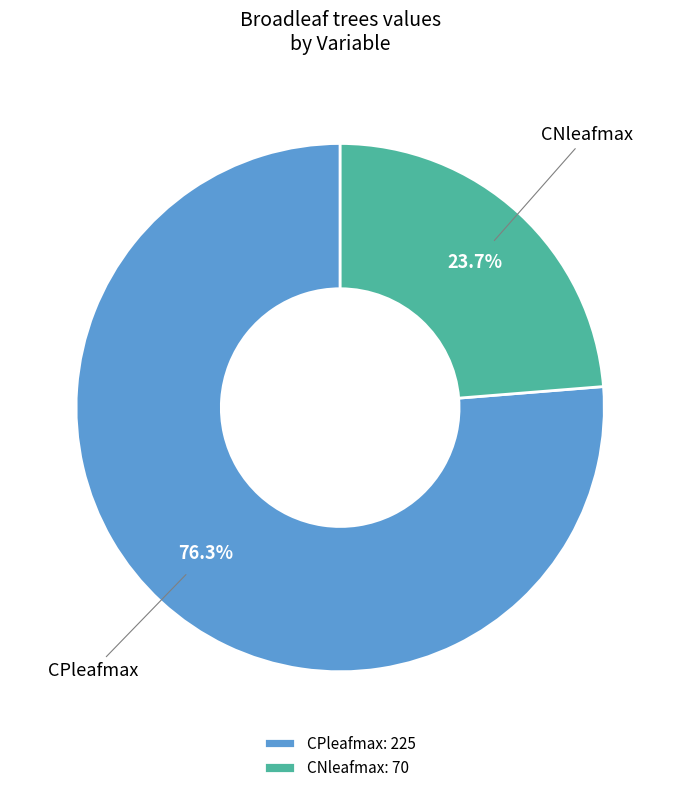

Does CNleafmax represent more than half of the total?

No